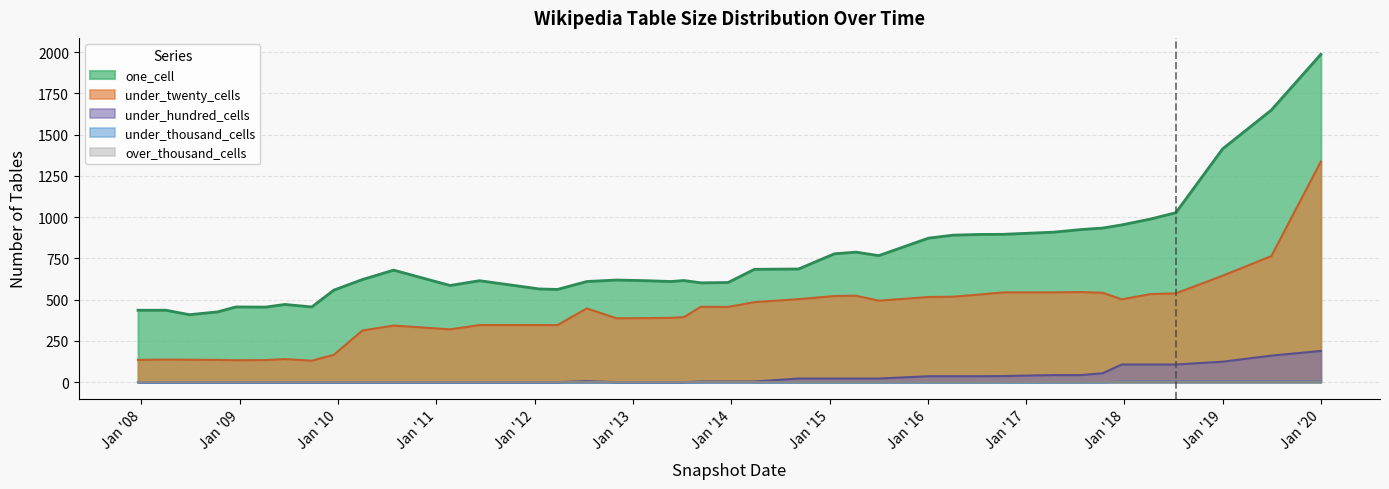

What is the difference between the maximum and minimum values in the under_twenty_cells series?

1207